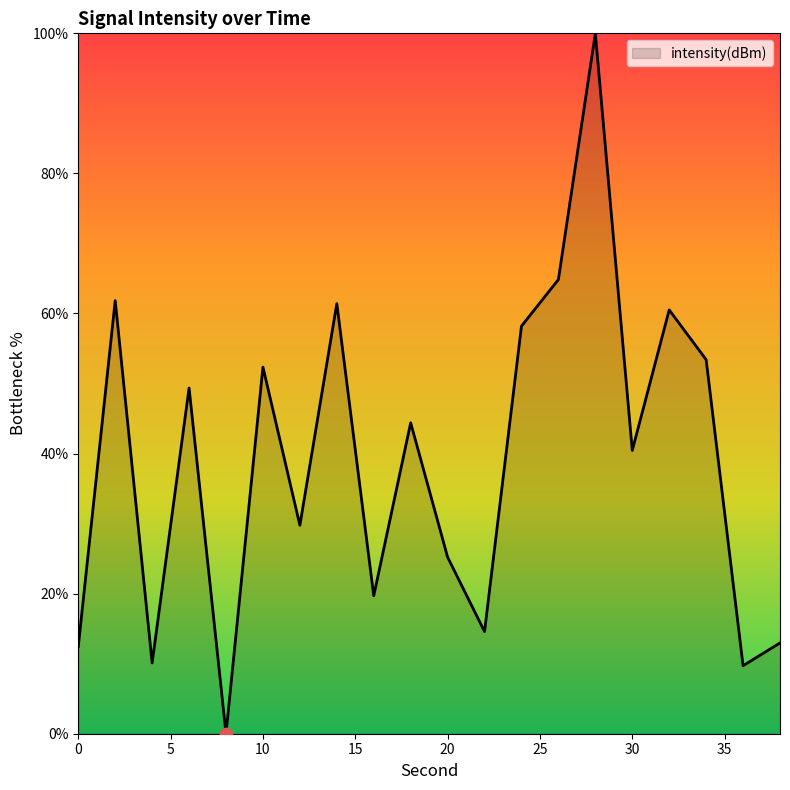

What is the maximum value shown in the chart?

100.0